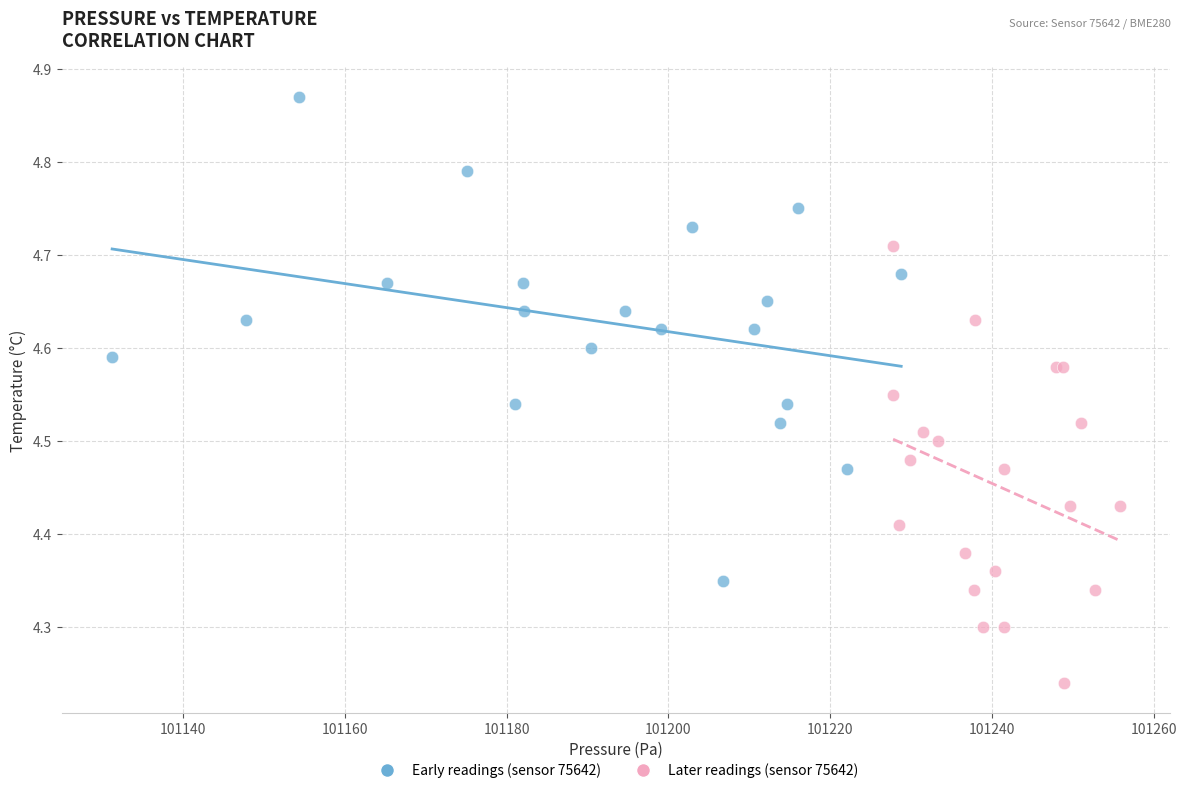

What are all the series names shown in the legend?

Early readings (sensor 75642), Later readings (sensor 75642)